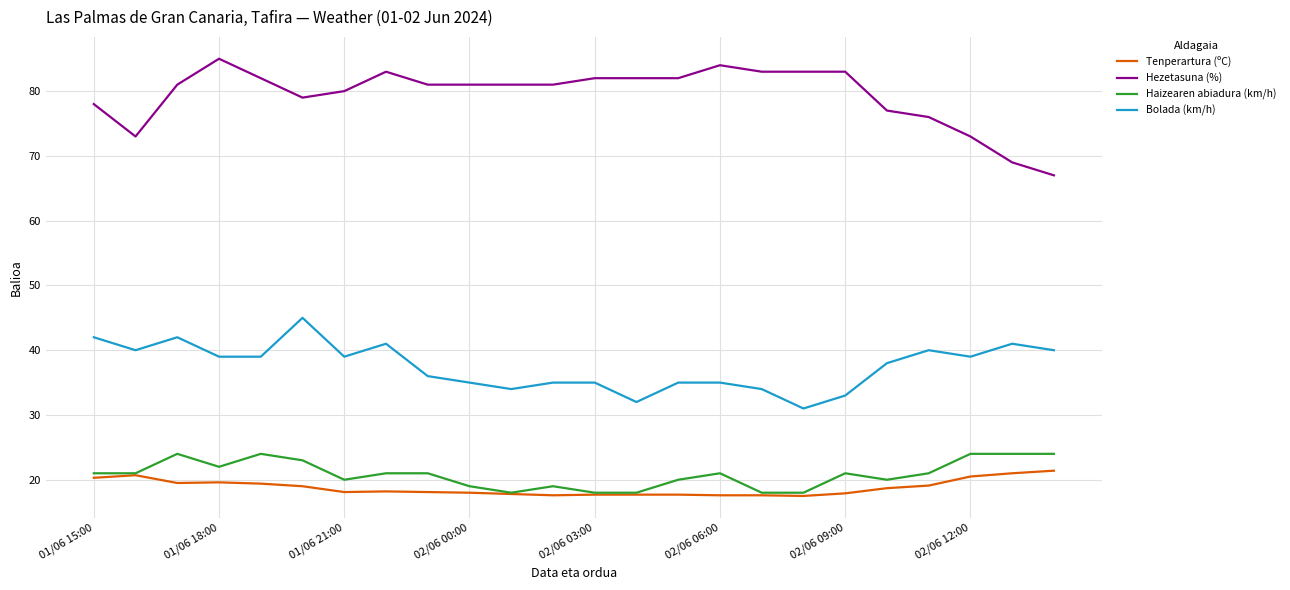

What is the maximum value for Tenperartura (ºC)?

21.4